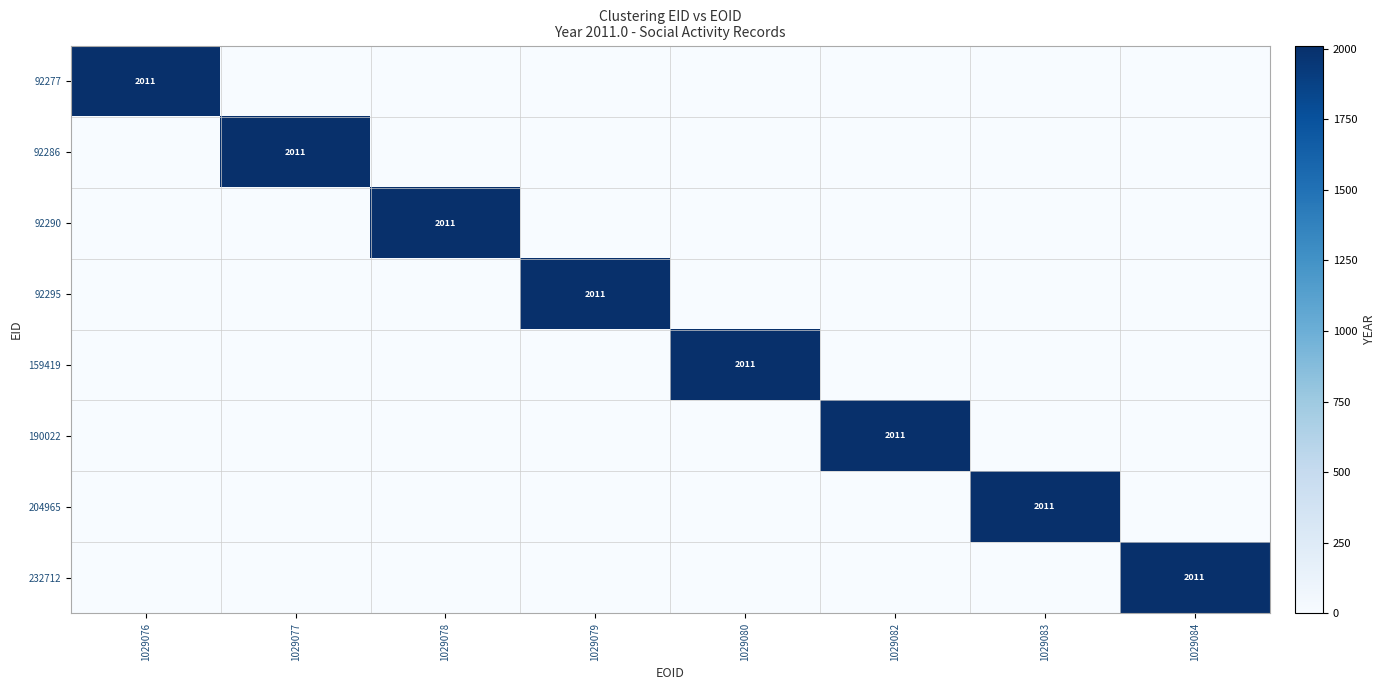

Which series has the largest total across all categories?

92277